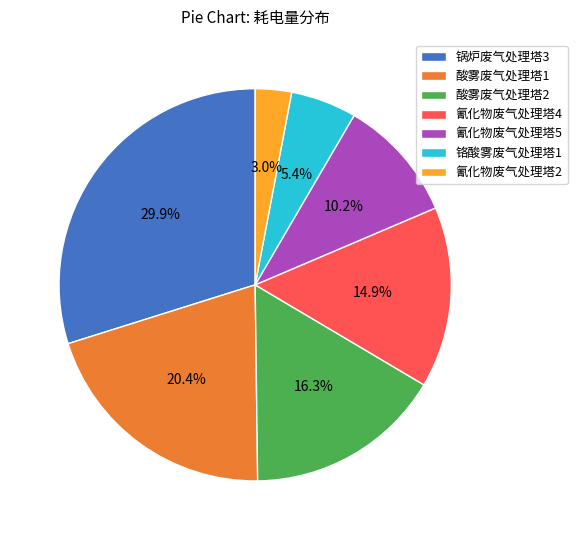

Between 氰化物废气处理塔4 and 氰化物废气处理塔5, which is larger?

氰化物废气处理塔4